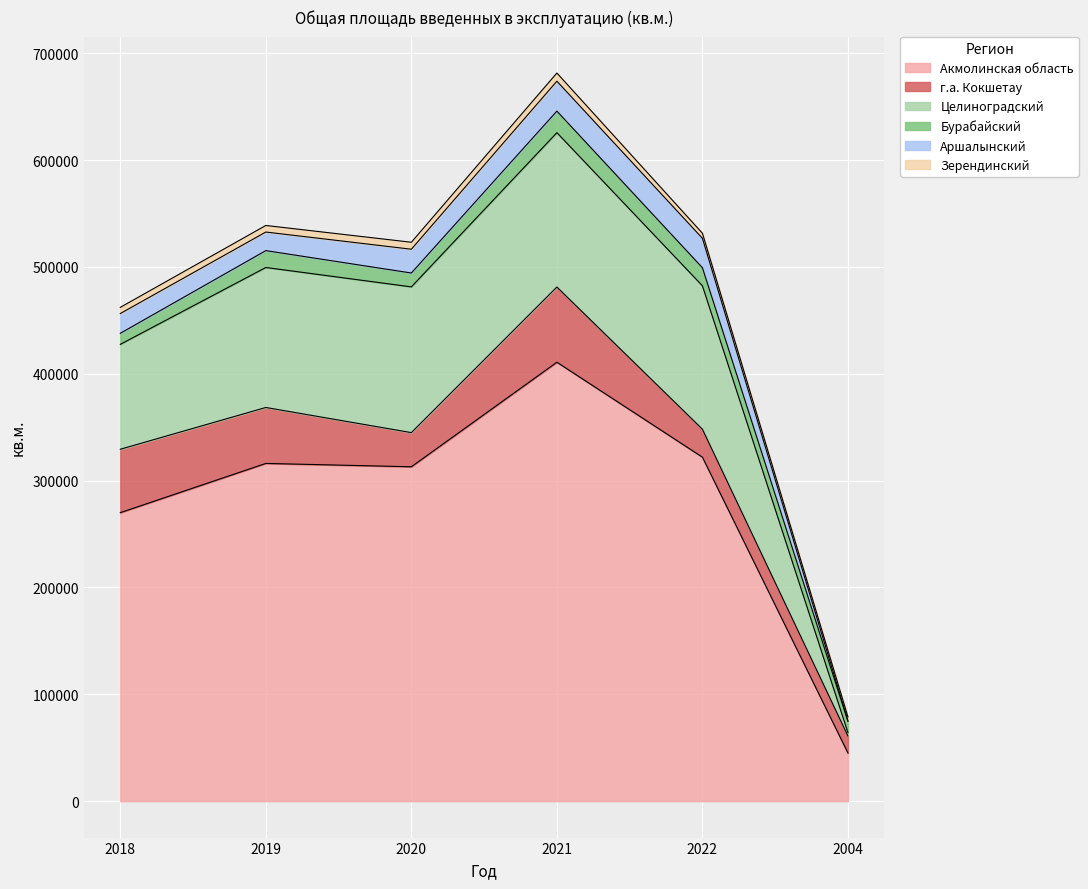

What is the label of the 6th point from the right?

2018